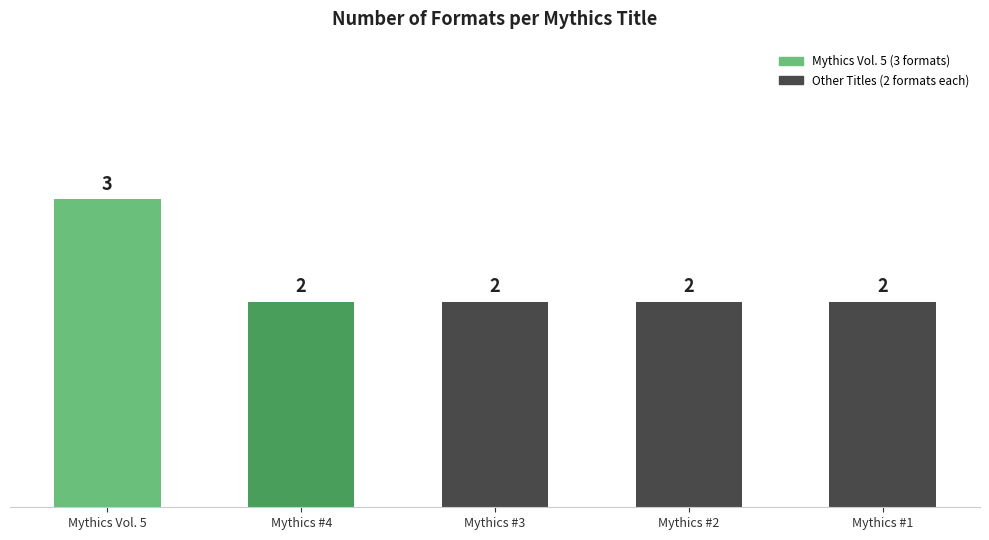

What is the change in value from Mythics Vol. 5 to Mythics #1?

-1